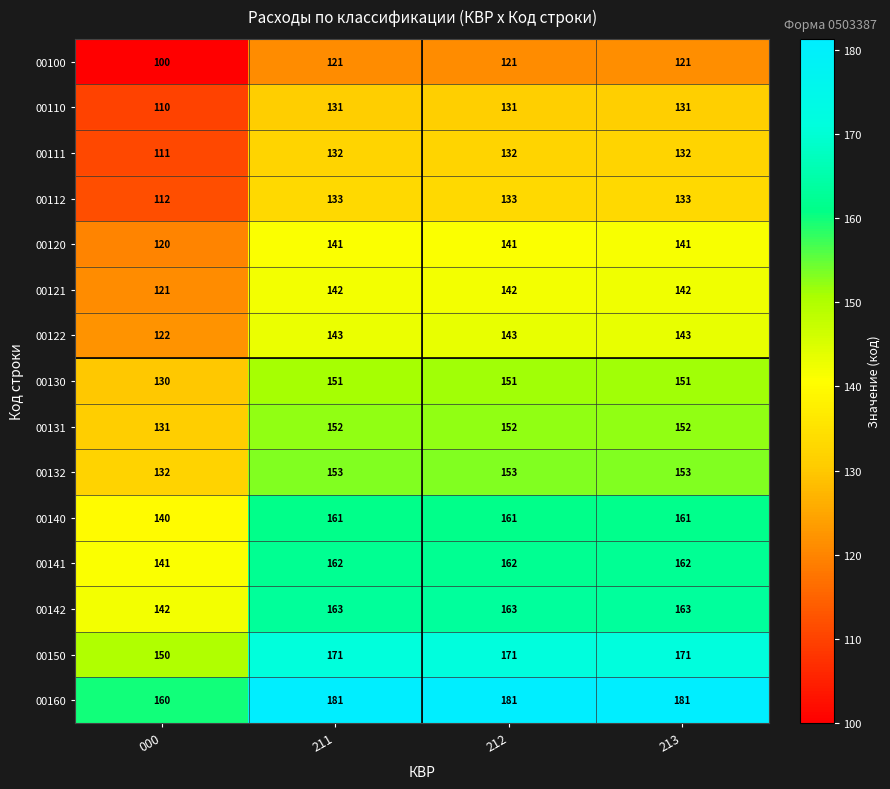

At how many categories does at least one series exceed 130?

4